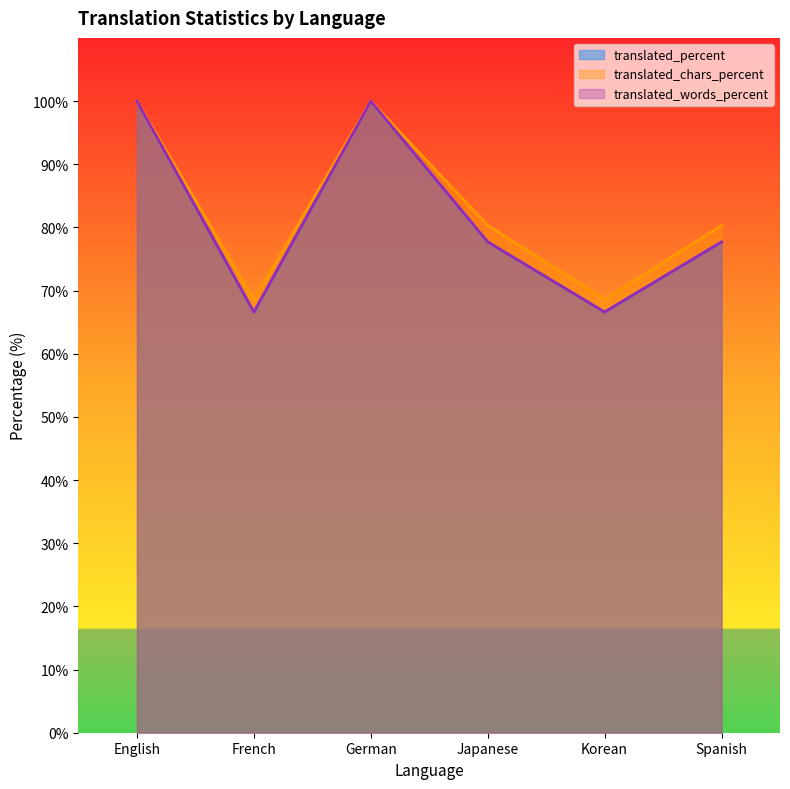

How many interior local peaks does the translated_words_percent series have?

1